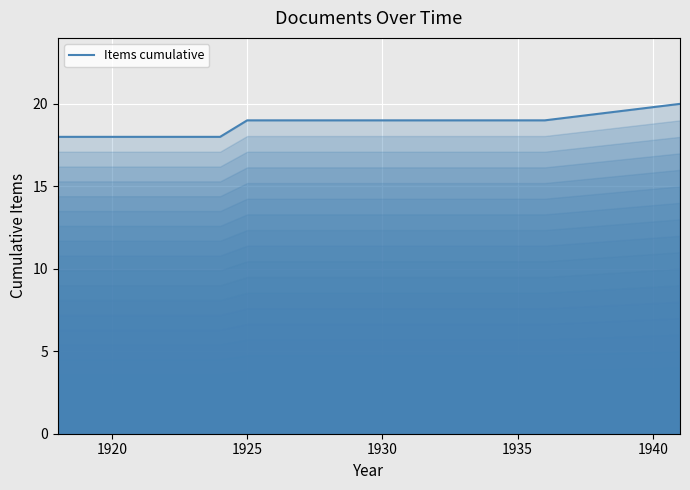

The chart shows a value of 6 at 1920. True or false?

False